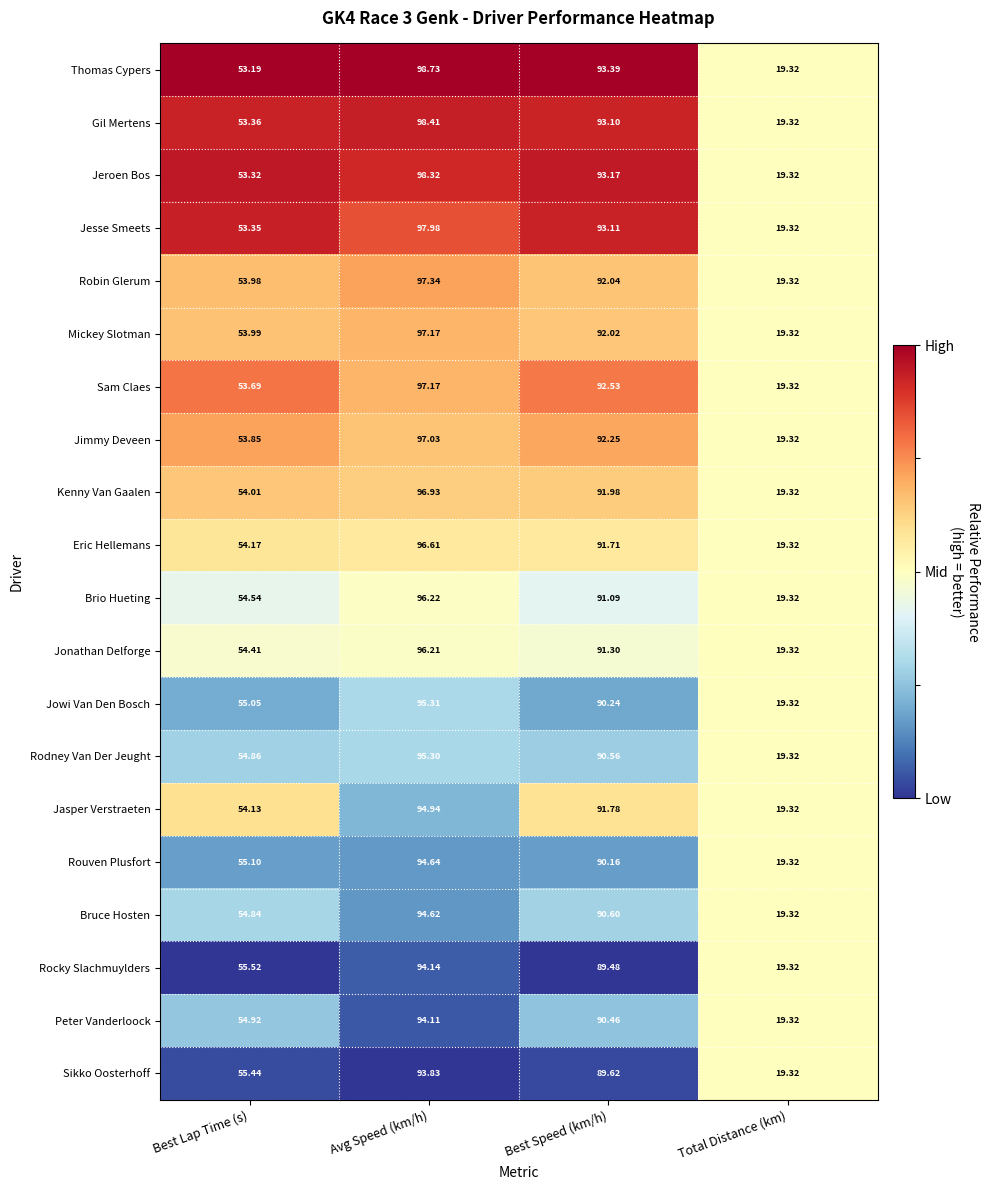

At which category is the sum across all series the highest?

Avg Speed (km/h)